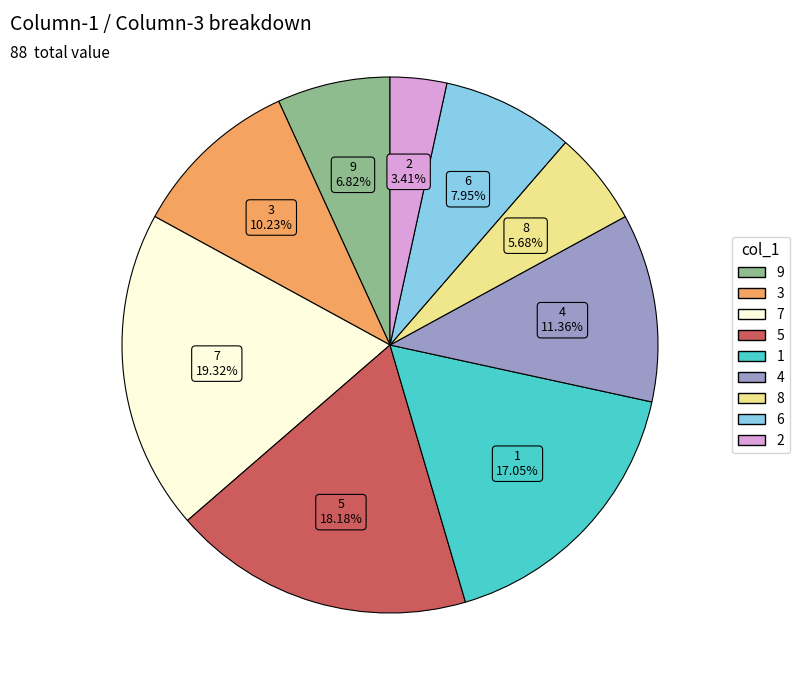

To the nearest percent, what is the average slice percentage?

11%